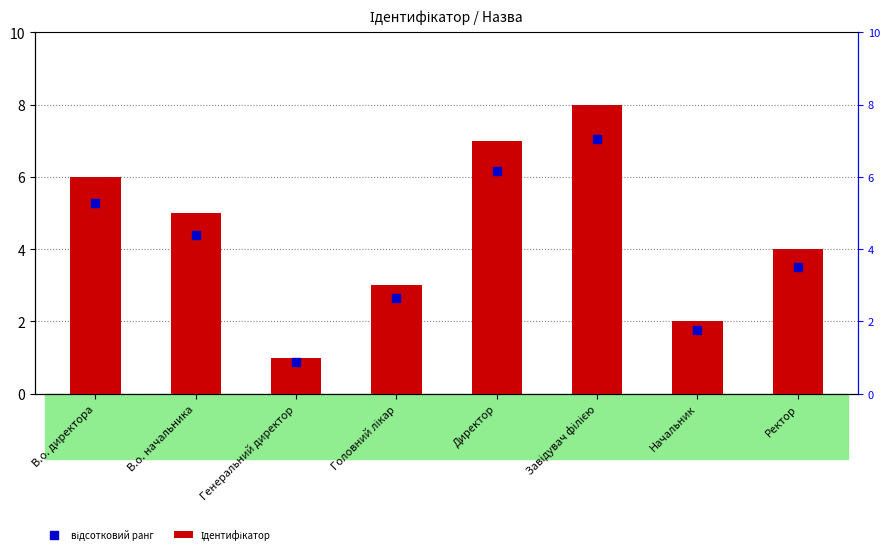

Which series reaches the minimum Y coordinate?

відсотковий ранг